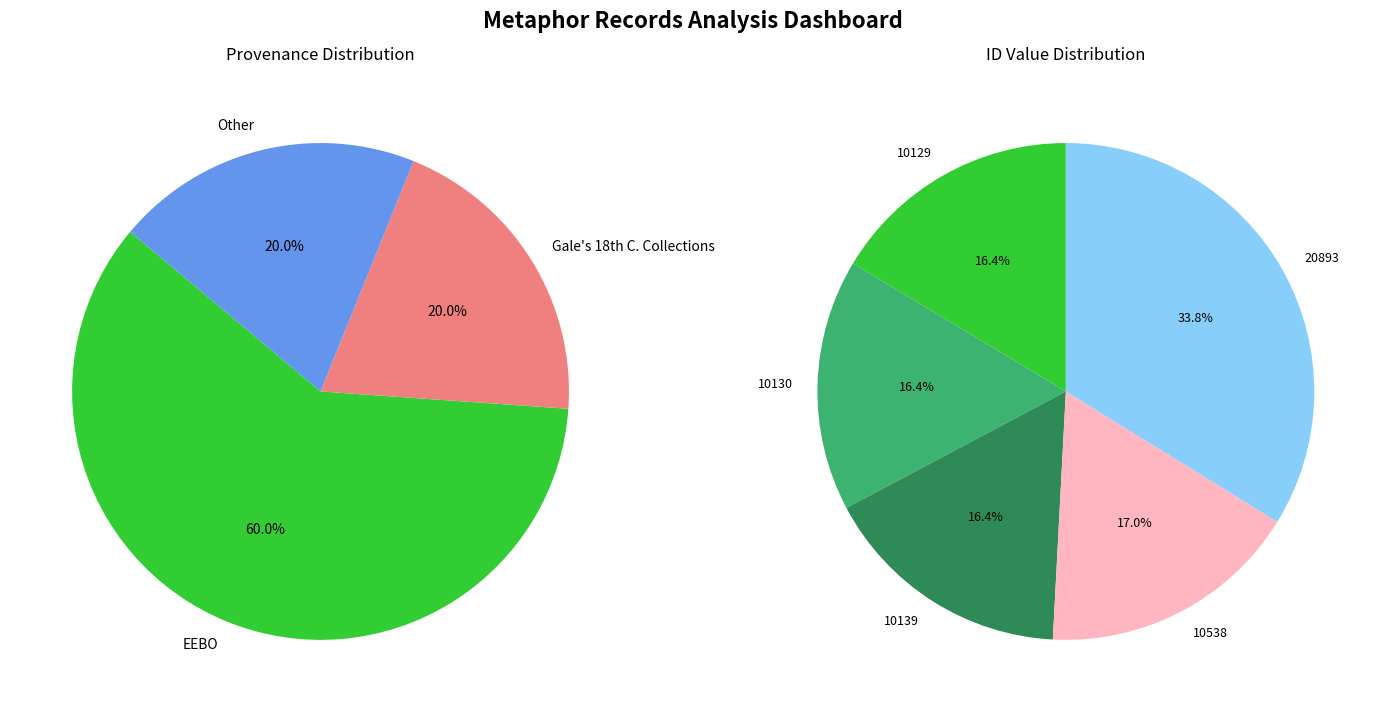

What percentage is the 2009-09-14 (id:10130) slice, to the nearest percent?

16%